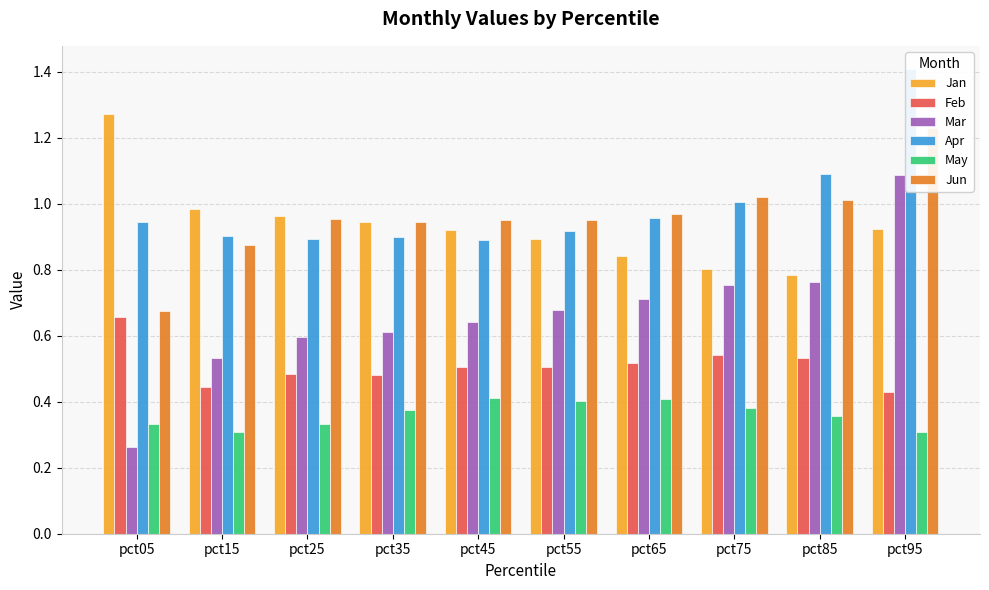

At which category is the sum across all series the highest?

pct95